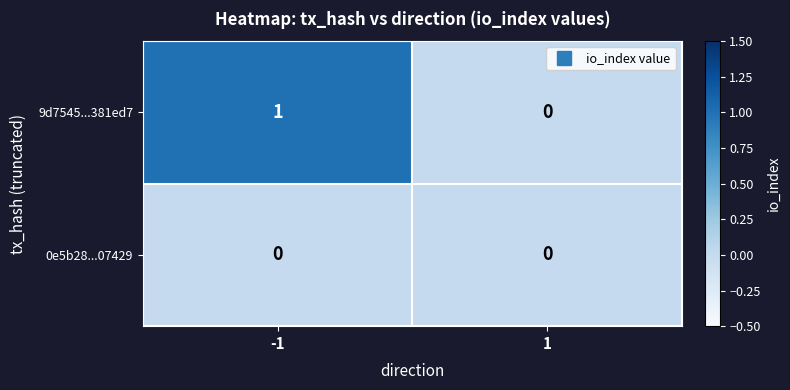

Which series has the largest total across all categories?

9d7545...381ed7